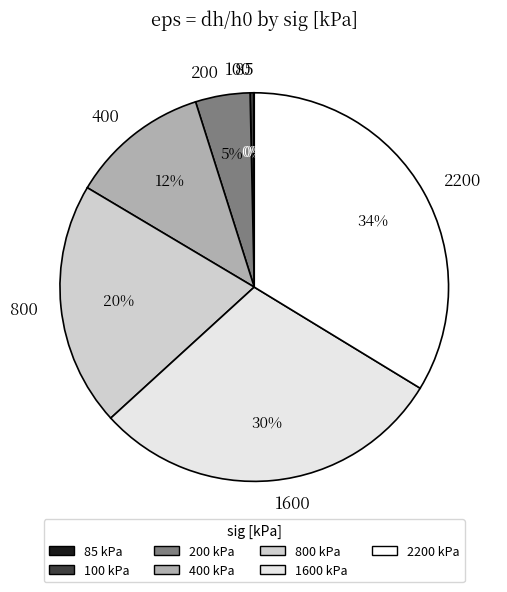

Does any single category account for the majority?

No